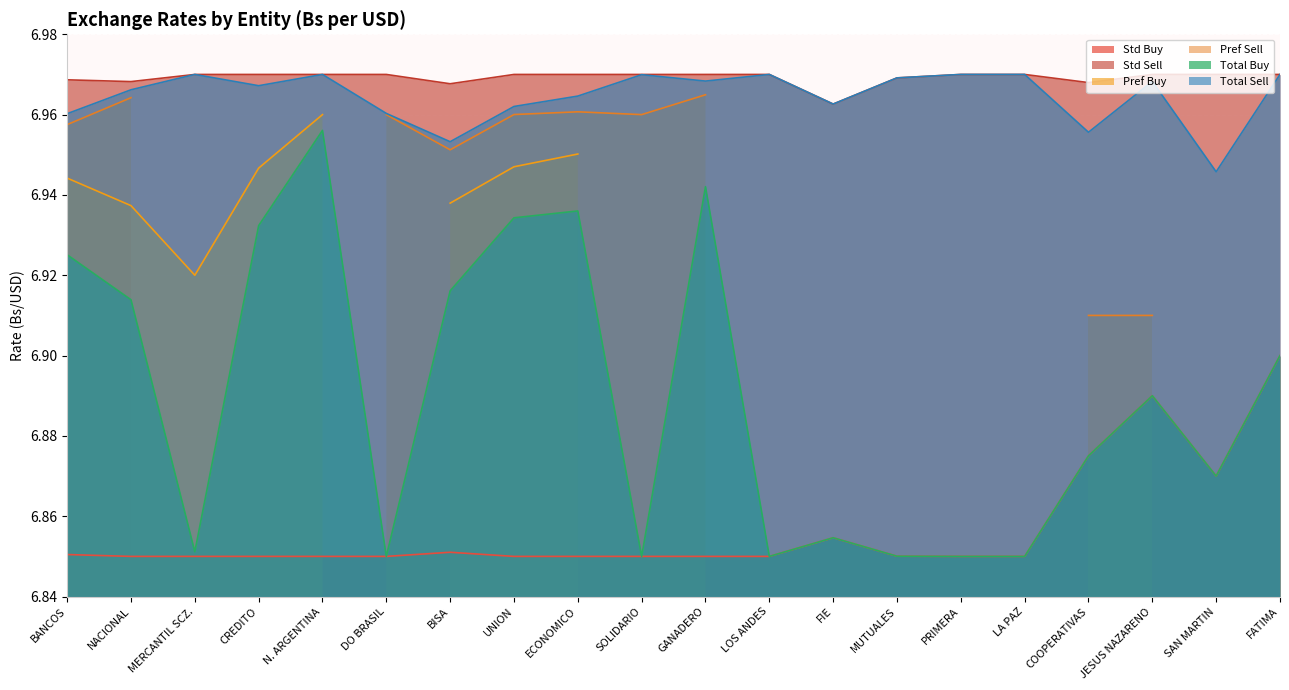

Is the value of Total Sell at FIE greater than the value of Std Buy at MUTUALES?

Yes